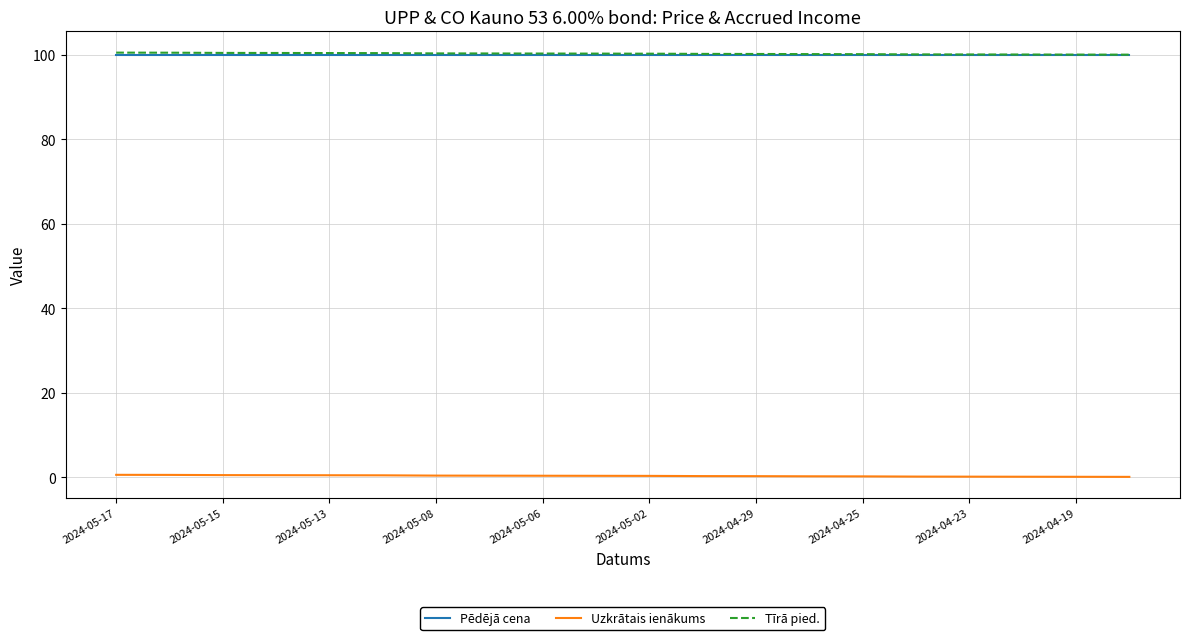

How many categories are shown in the chart?

20